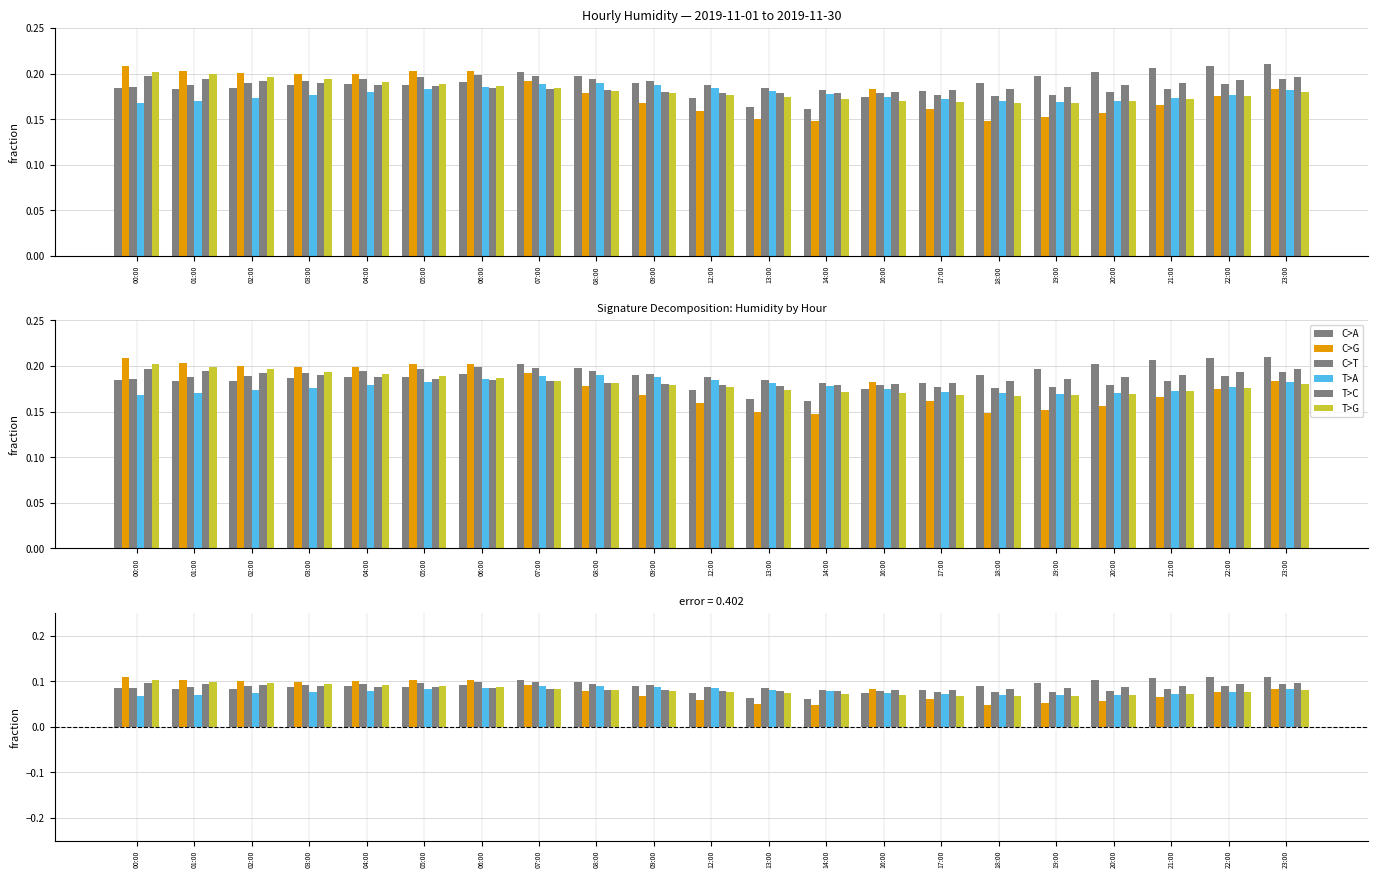

What is the label of the 8th bar from the right?

16:00